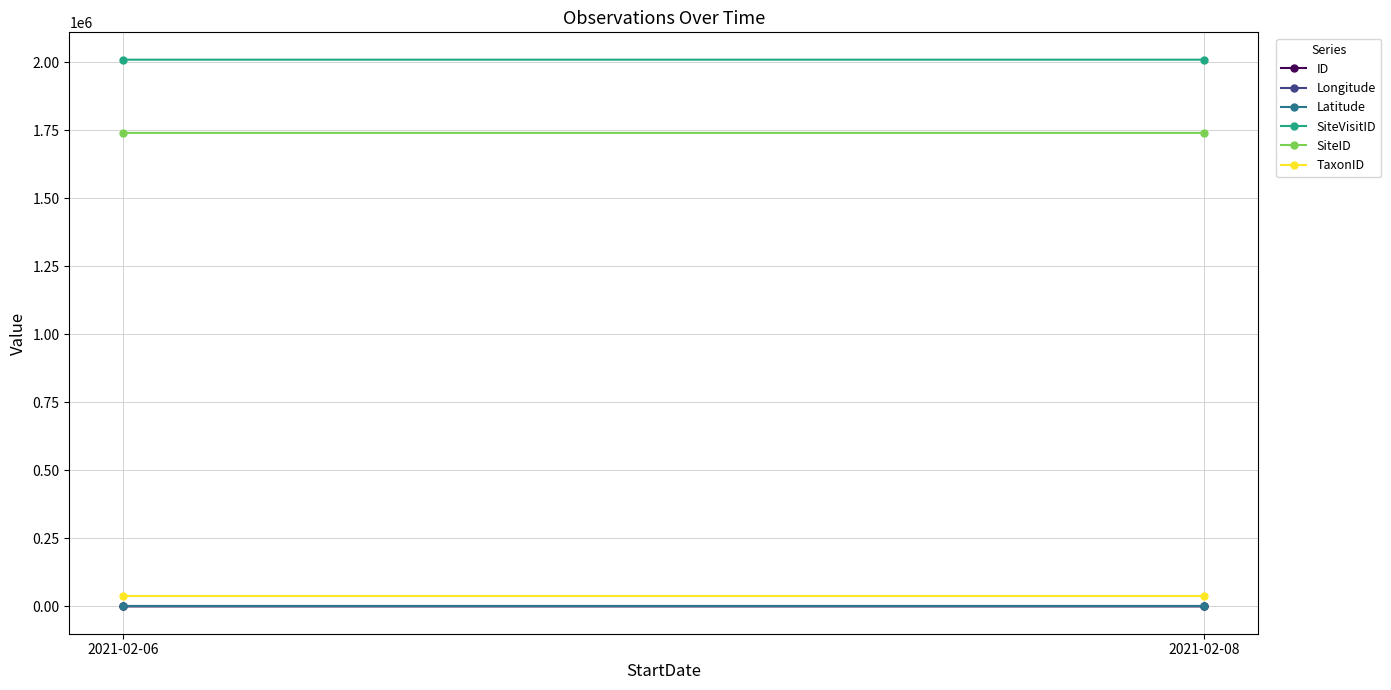

What is the difference between the highest and lowest values at 2021-02-08?

2010214.6